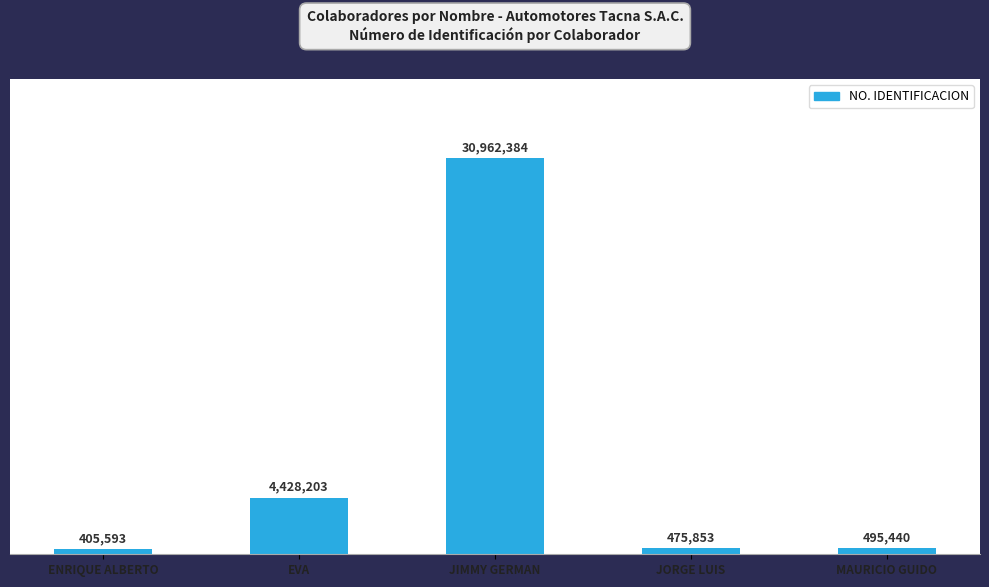

Does the chart contain any negative values?

No